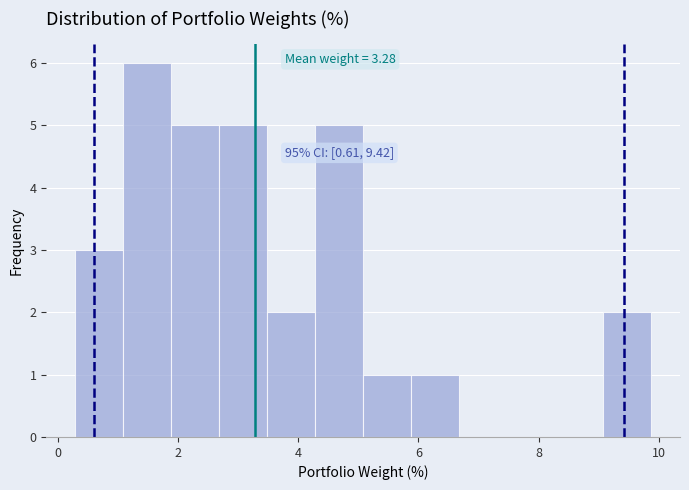

Read against the x-axis, roughly where is the centre of the tallest bar?

1.4